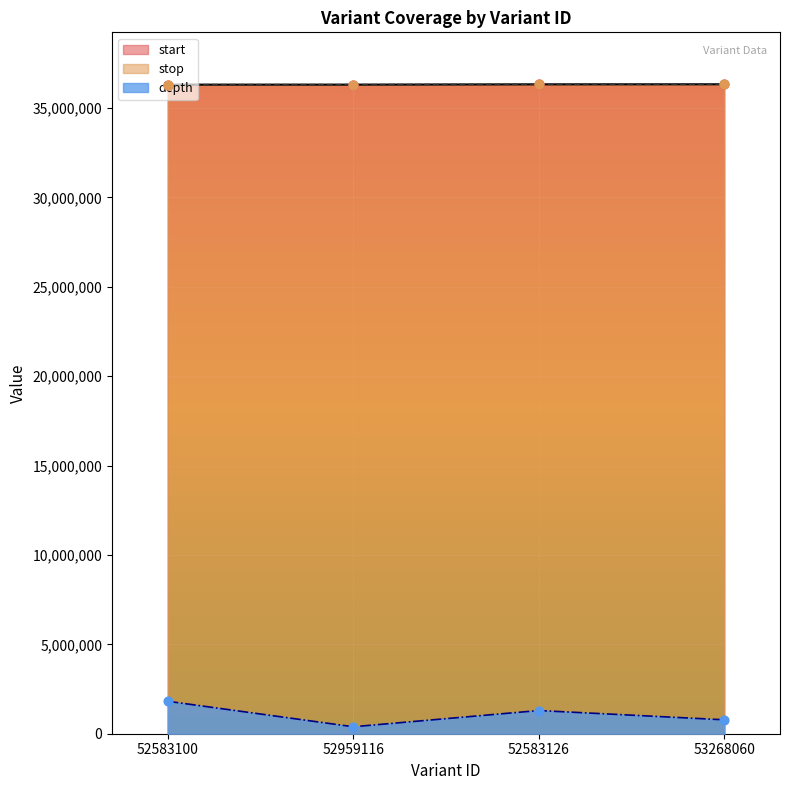

Which series has the largest total across all categories?

stop